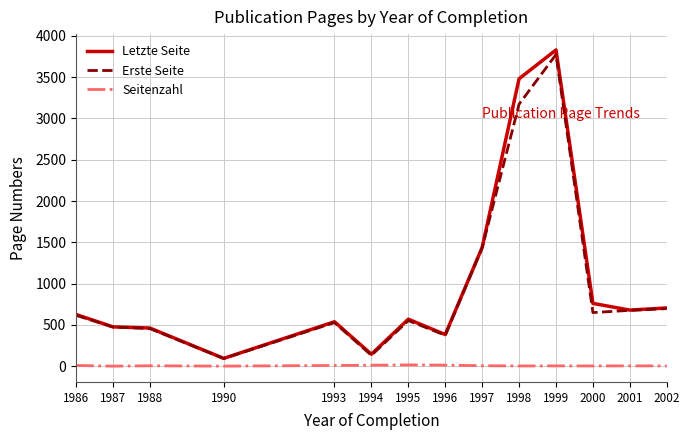

True or false: Letzte Seite has a value of 158 at 1995.

False